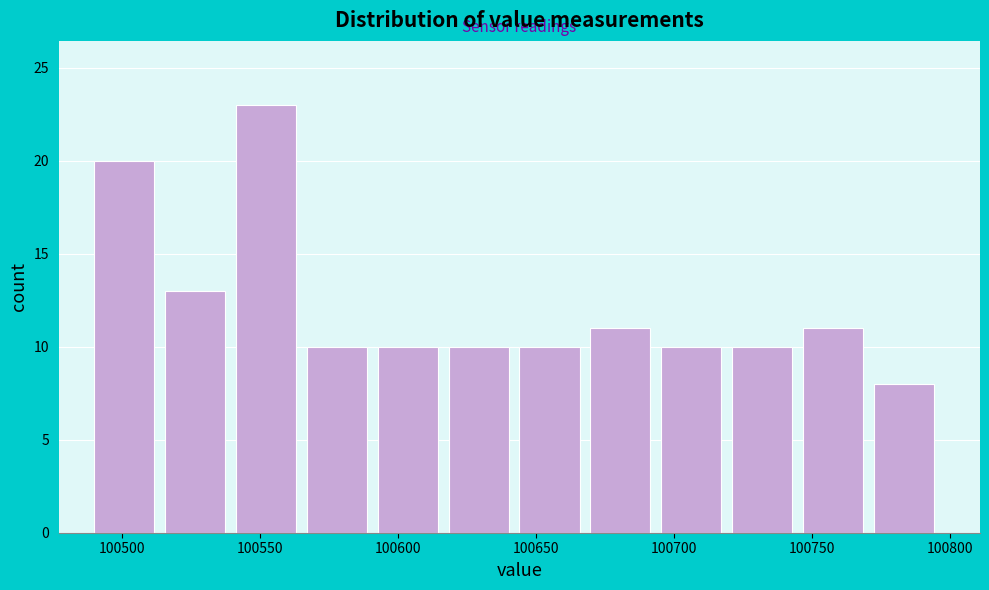

How tall is the bar that spans 100540 to 100565 on the x-axis? Neither the bar edges nor the heights are printed on the chart, so give them approximately, as read against the axes.

23